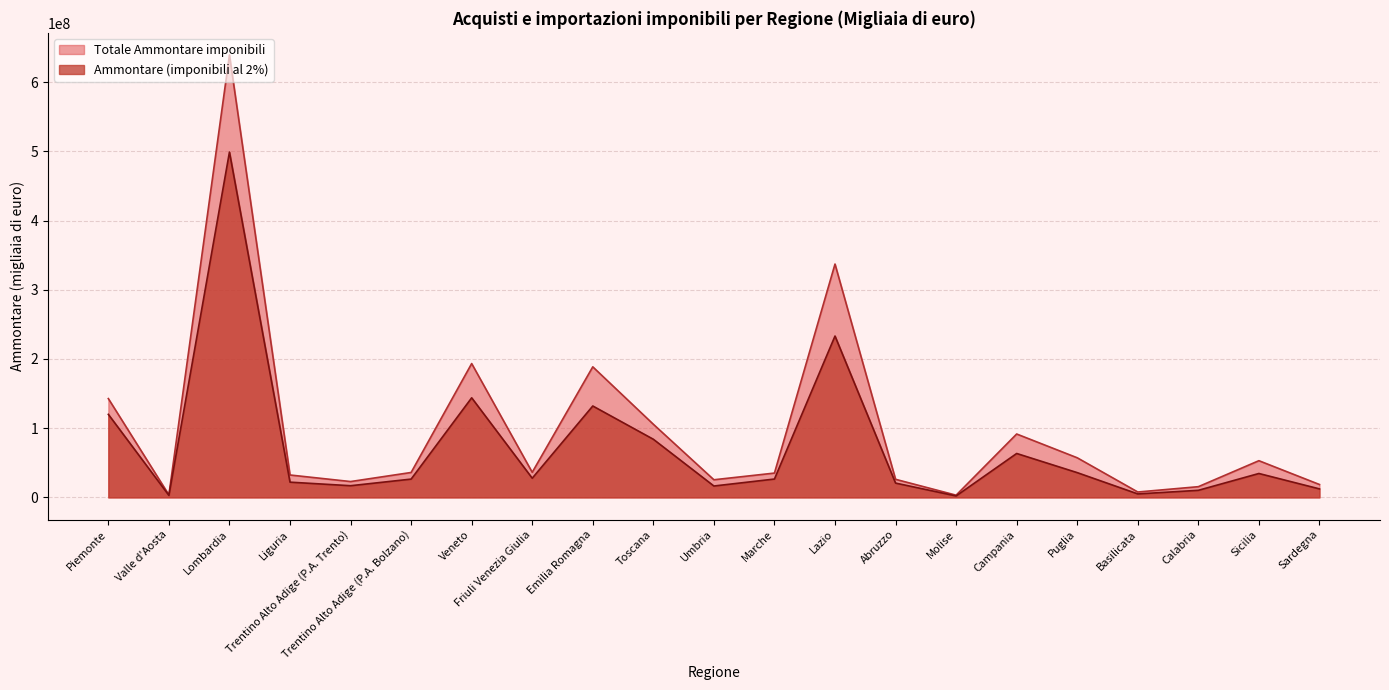

The Ammontare (imponibili al 2%) series shows 8825132 at Umbria. True or false?

False